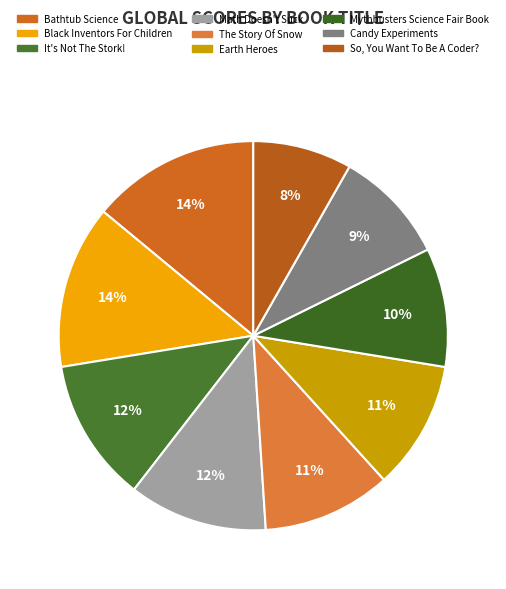

Is it true that Earth Heroes is 11% of the pie?

True